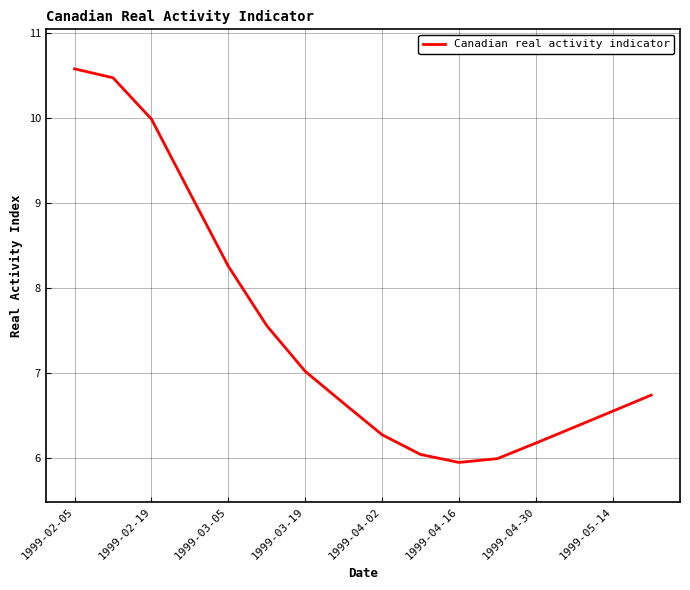

What is the difference between the maximum and minimum values?

4.6